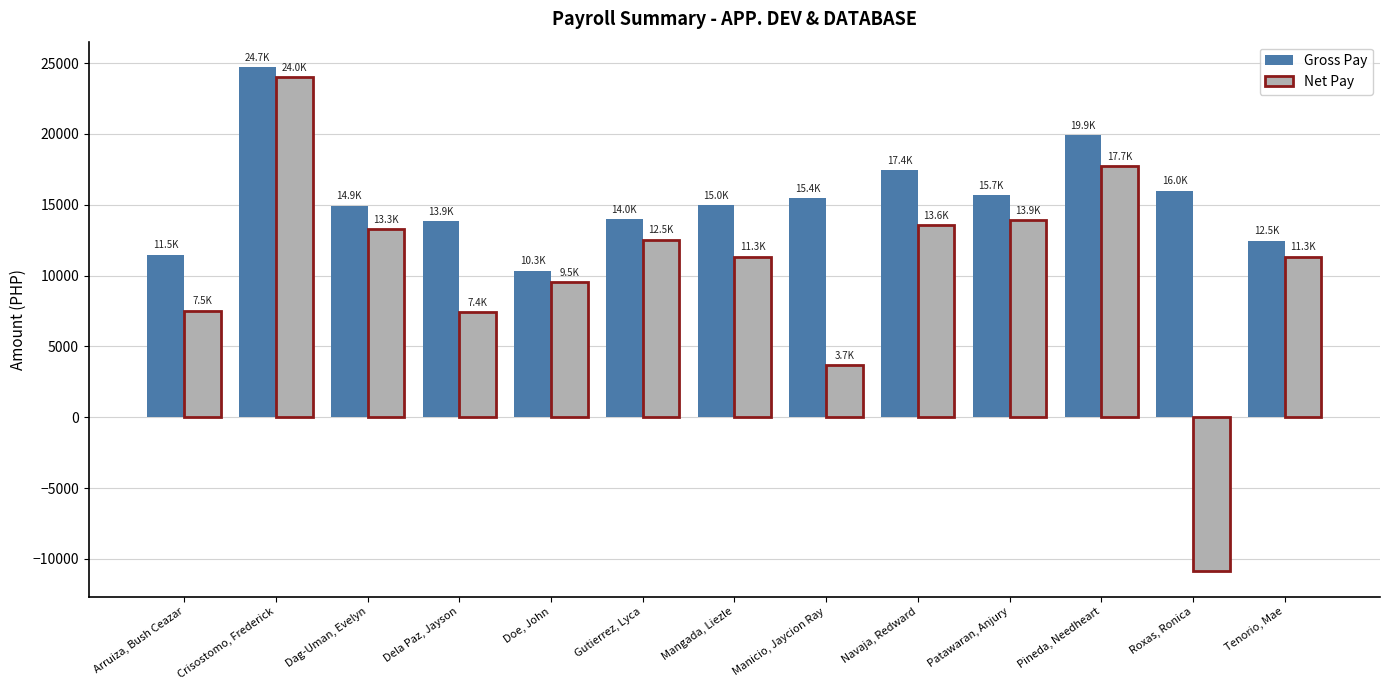

What is the difference between the highest and lowest values at Crisostomo, Frederick?

725.0